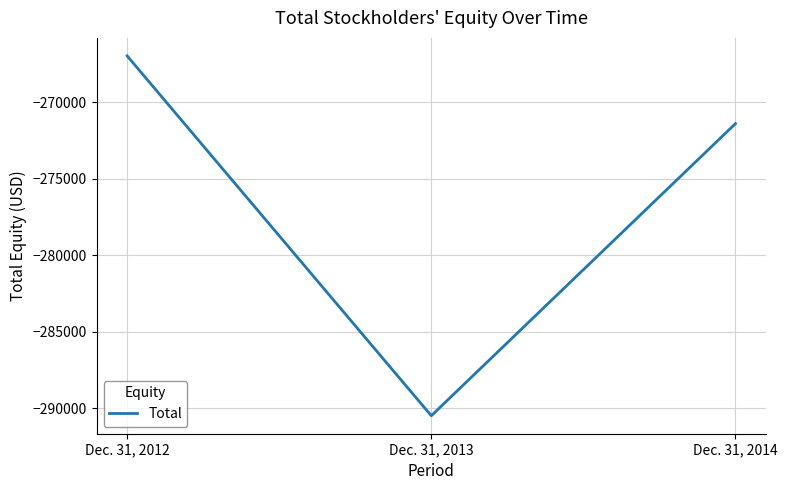

Is it true that the value at Dec. 31, 2013 is -513726?

False